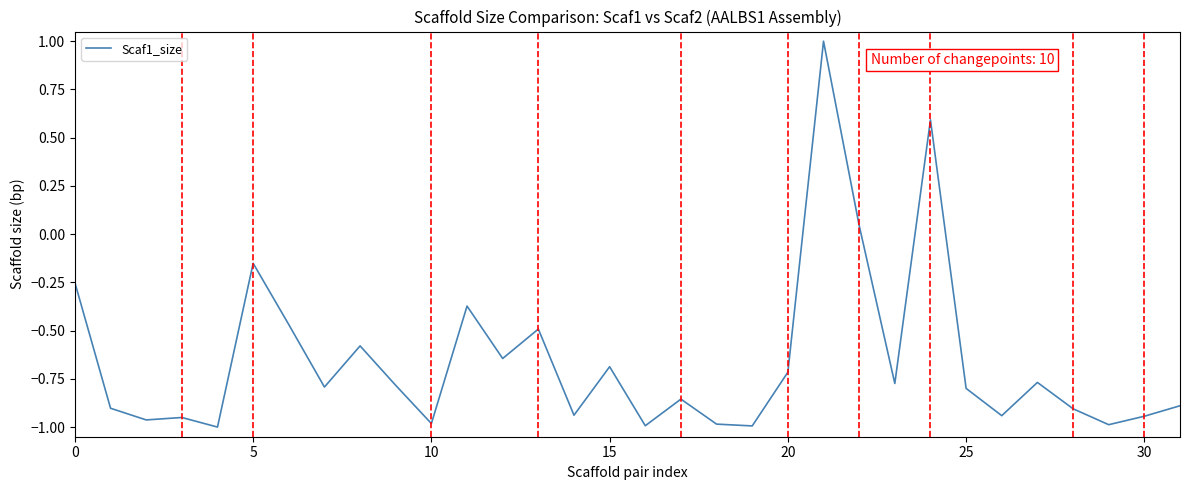

What is the difference between the maximum and minimum values?

2.0